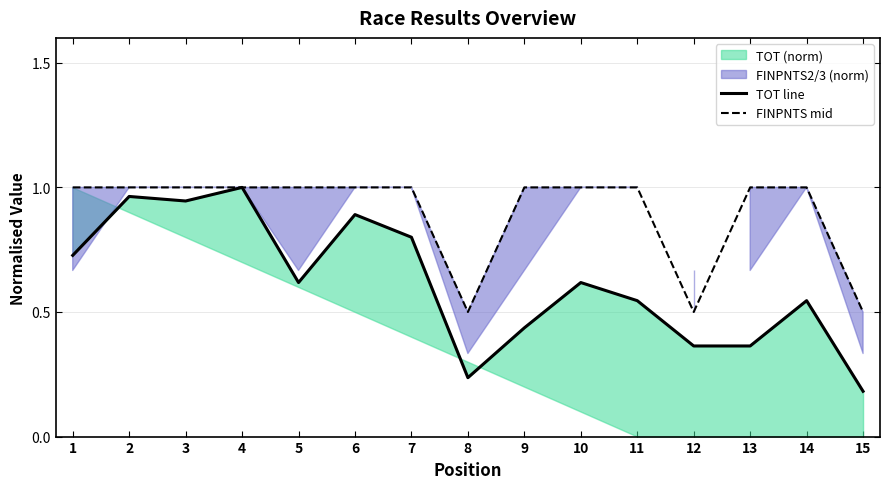

Reading right to left, list all the values displayed in this chart.

TOT line: 15=0.2	14=0.5	13=0.4	12=0.4	11=0.5	10=0.6	9=0.4	8=0.2	7=0.8	6=0.9	5=0.6	4=1.0	3=0.9	2=1.0	1=0.7
FINPNTS mid: 15=0.5	14=1.0	13=1.0	12=0.5	11=1.0	10=1.0	9=1.0	8=0.5	7=1.0	6=1.0	5=1.0	4=1.0	3=1.0	2=1.0	1=1.0